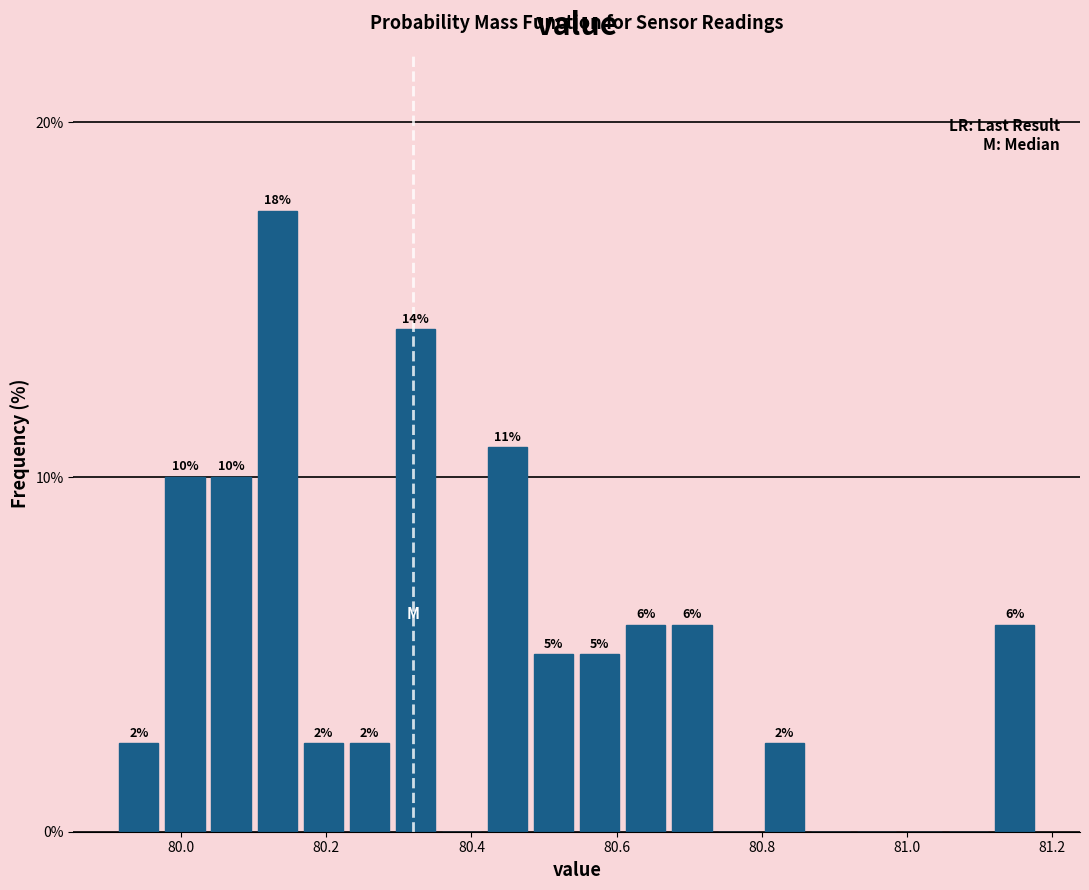

Around what value on the x-axis is the tallest bar? Give the approximate position of its centre, as read against the axis.

80.14